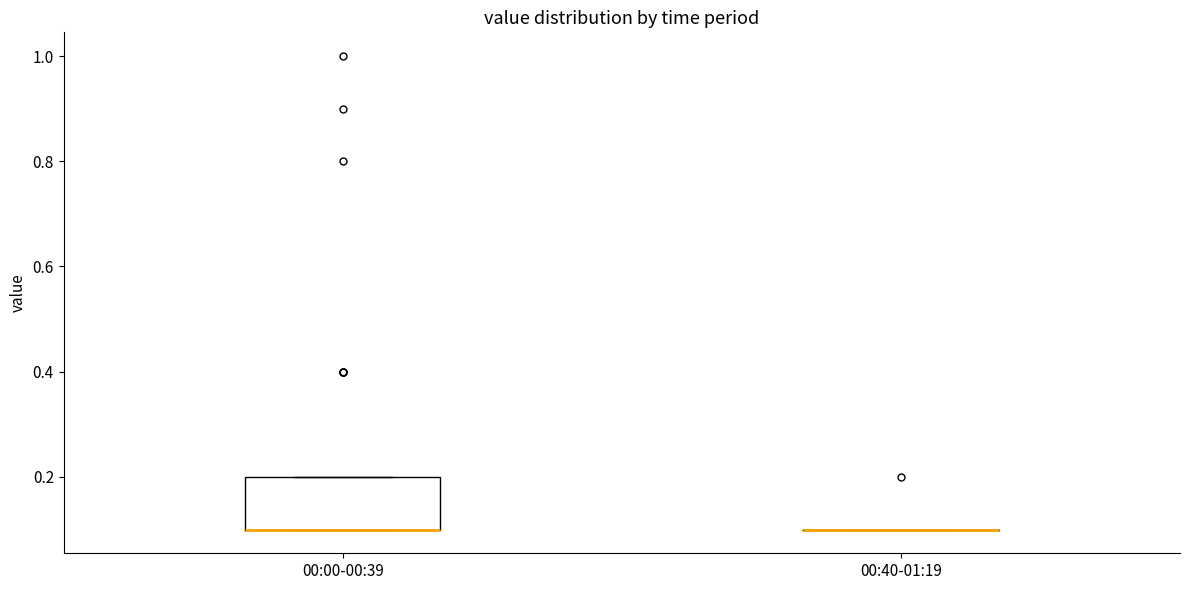

Reading left to right, read every box against the y-axis: the position of its median line, the range the box covers, and the ends of its whiskers. The values are not printed on the chart, so give them approximately, as read against the axis.

00:00-00:39: median 0.1 (drawn on the box's lower edge), box 0.1 to 0.2, whiskers 0.1 to 0.2
00:40-01:19: box collapsed to a line at 0.1, whiskers 0.1 to 0.1